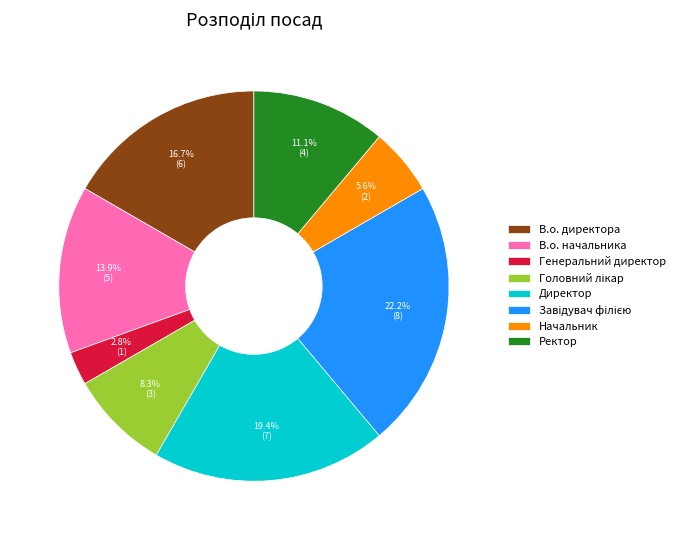

Between Начальник and Директор, which is larger?

Директор